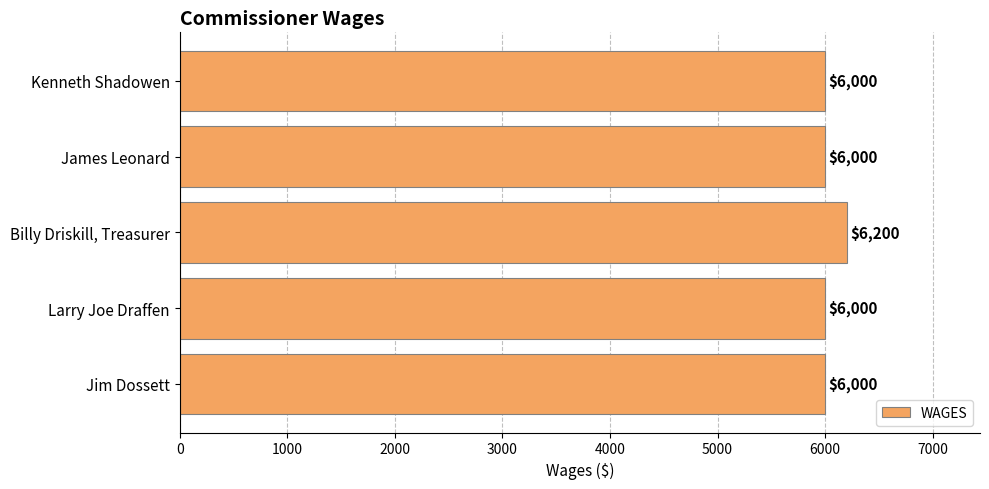

Reading top to bottom, transcribe all the data shown in this chart.

6000	6000	6200	6000	6000